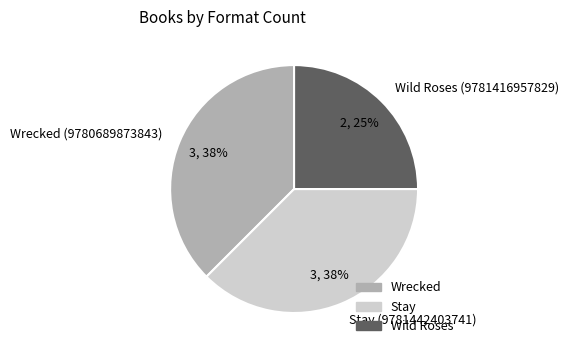

Is it true that Wrecked (9780689873843) is 38% of the pie?

True